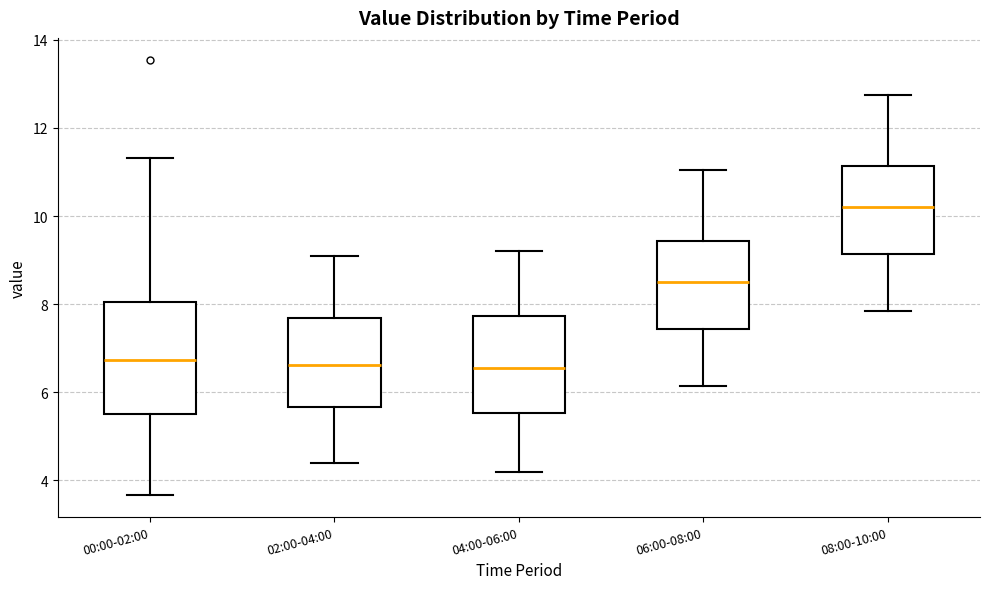

Which box's median line is the highest?

08:00-10:00